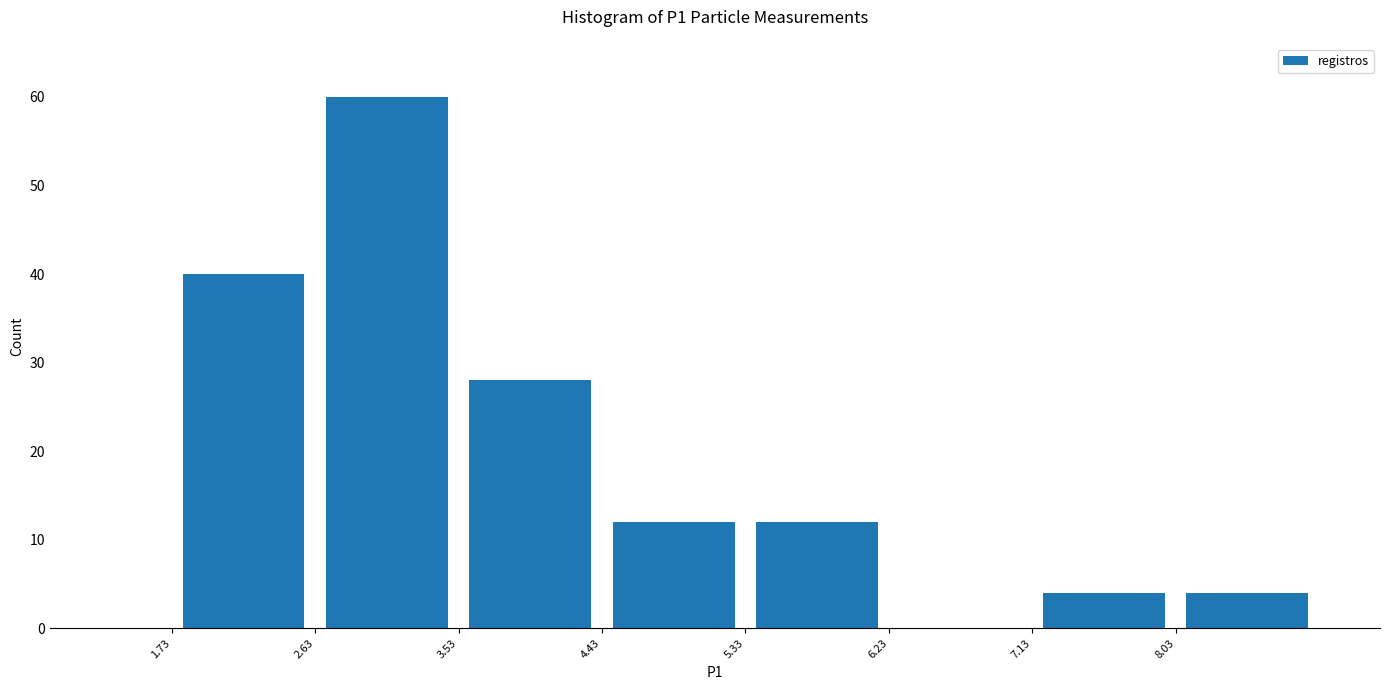

Reading left to right, list every bar in this chart as the range it spans on the x-axis followed by its height. Neither the bar edges nor the heights are printed on the chart, so give them approximately, as read against the axes.

1.73 to 2.63: 40
2.63 to 3.53: 60
3.53 to 4.43: 28
4.43 to 5.33: 12
5.33 to 6.23: 12
6.23 to 7.13: 0
7.13 to 8.03: 4
8.03 to 8.93: 4